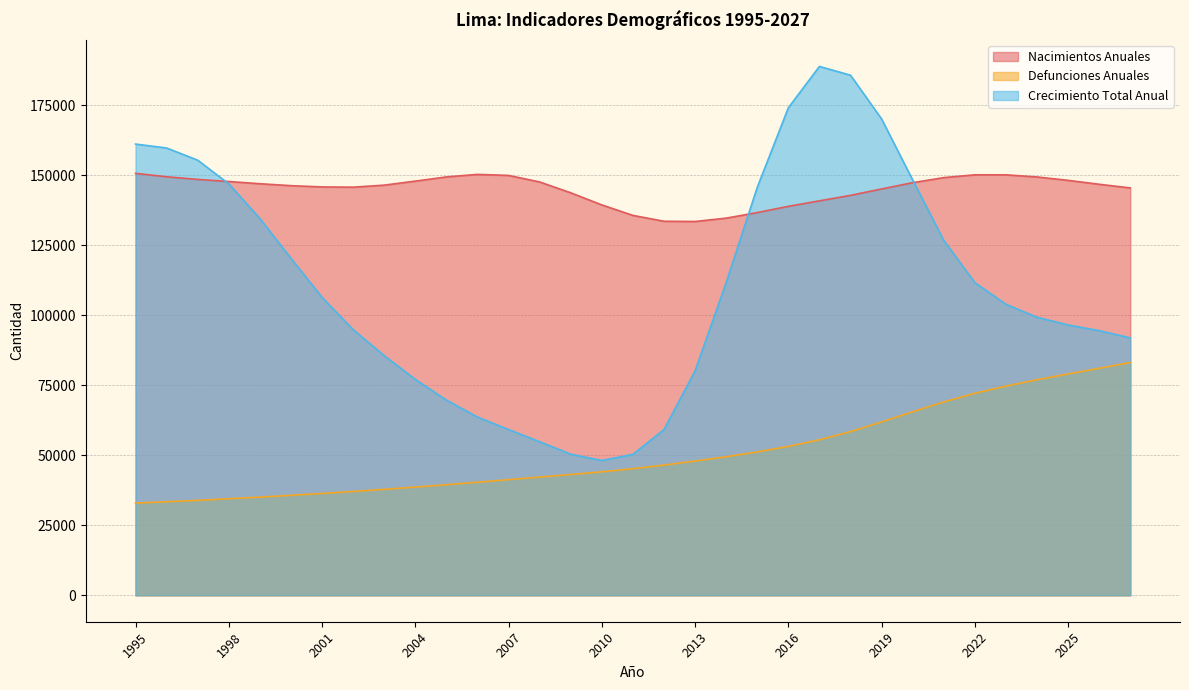

What is the lowest value of the Crecimiento Total Anual series?

48153